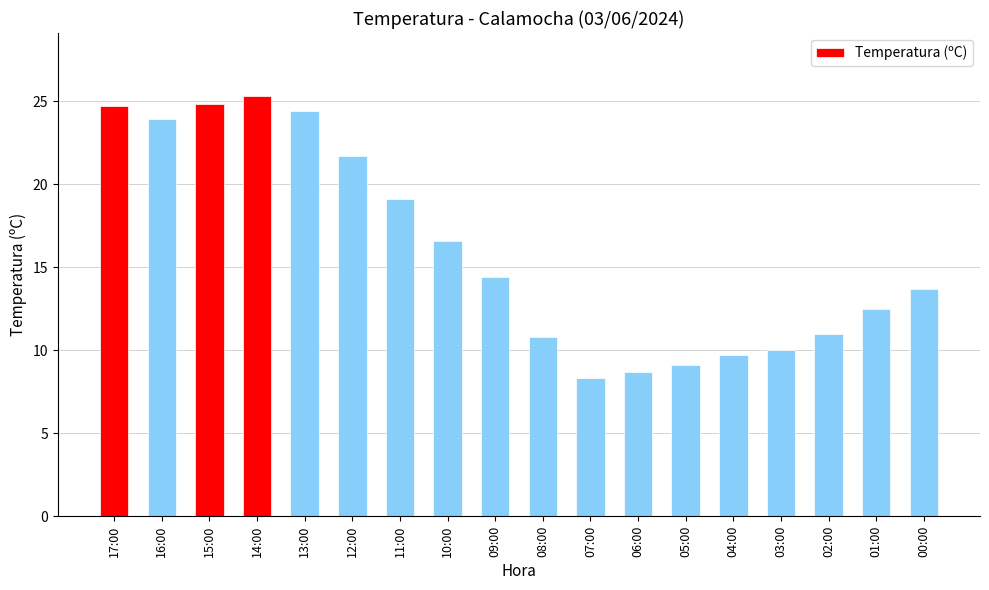

Are the bars grouped side by side (vs. stacked)?

No